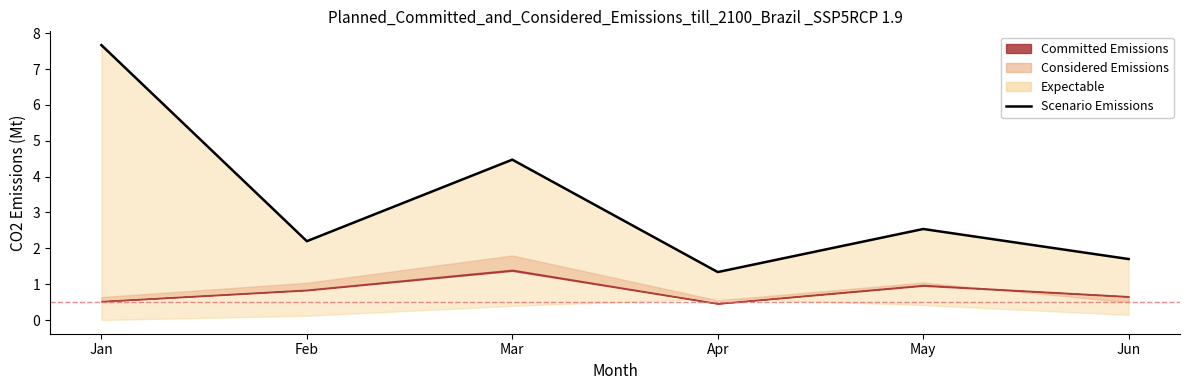

Rank the categories by value from lowest to highest.

Apr, Jun, Feb, May, Mar, Jan